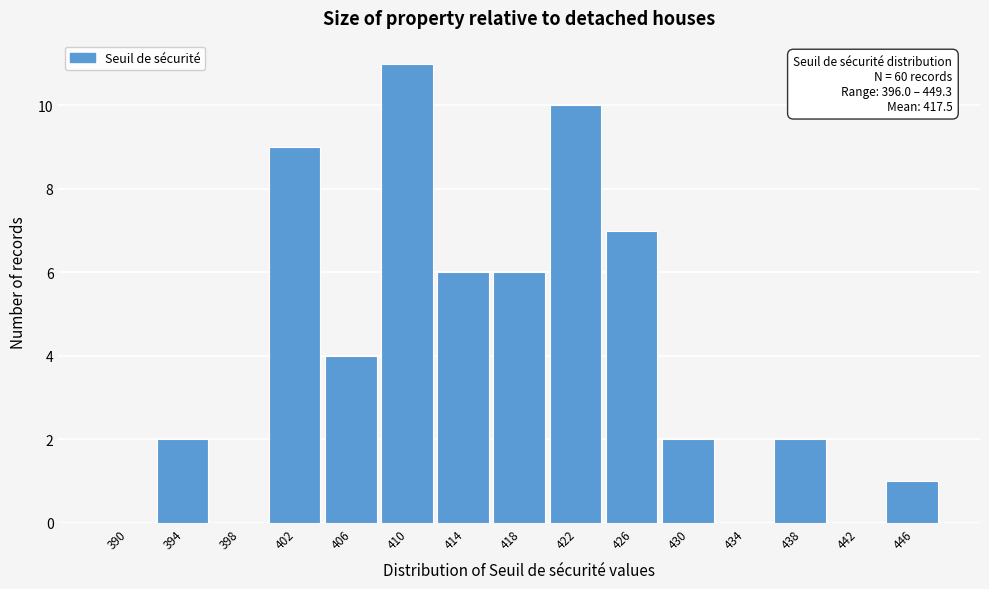

Reading left to right, extract all data points from this chart.

390=0	394=2	398=0	402=9	406=4	410=11	414=6	418=6	422=10	426=7	430=2	434=0	438=2	442=0	446=1